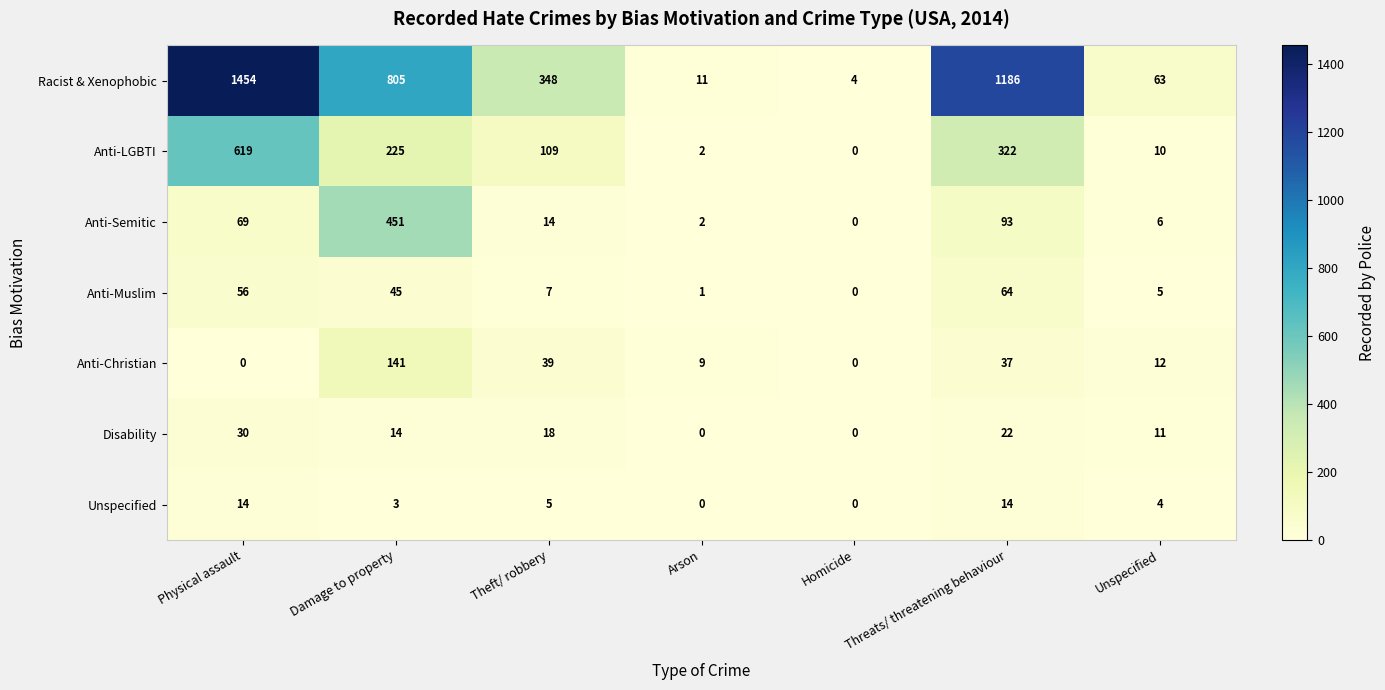

How many distinct data groups are displayed?

7